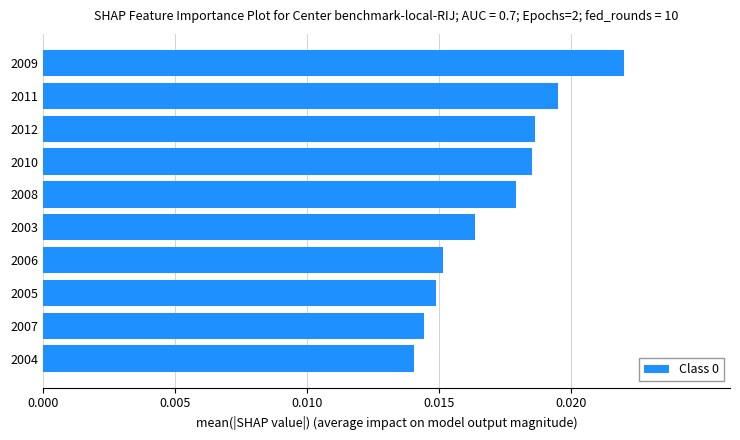

Count the values in the range 0 to 1.

10